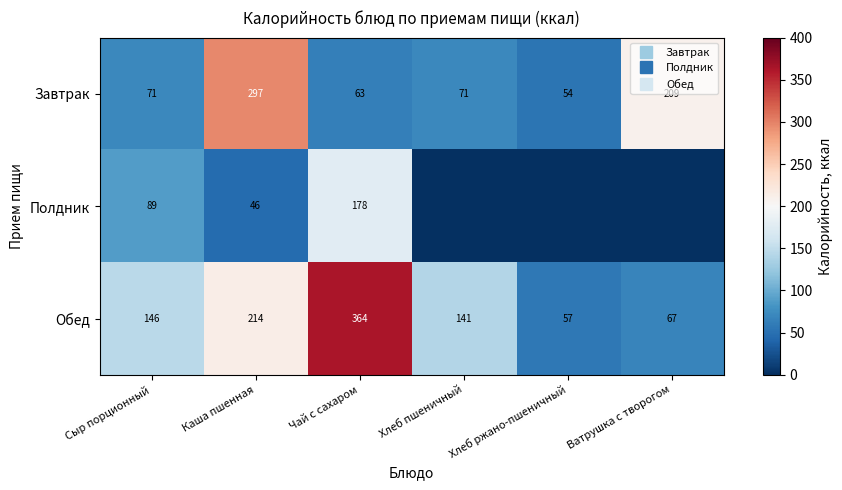

Which series has the widest spread of values?

Обед